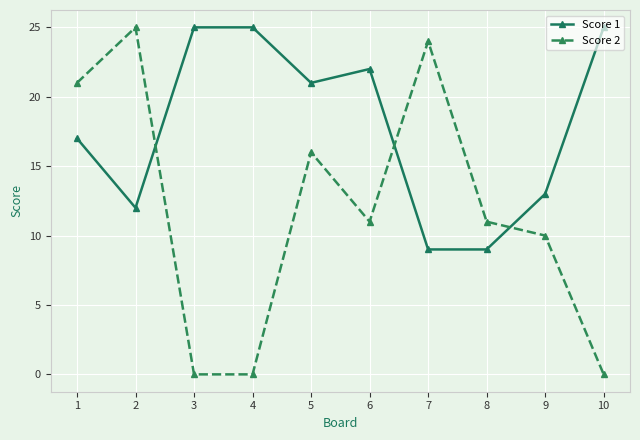

How many interior local peaks does the Score 2 series have?

3